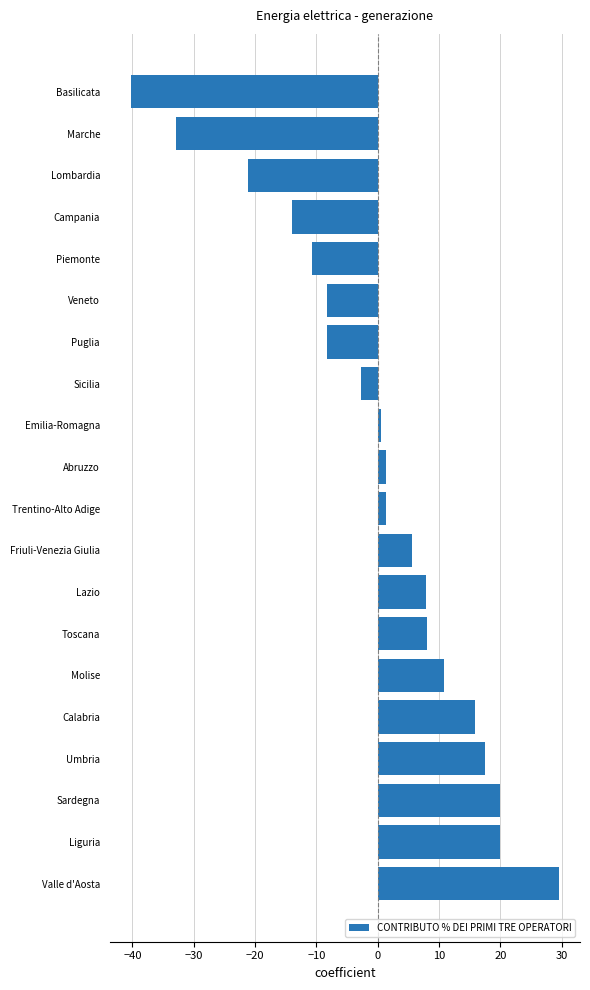

Which has a higher value, Campania or Friuli-Venezia Giulia?

Friuli-Venezia Giulia